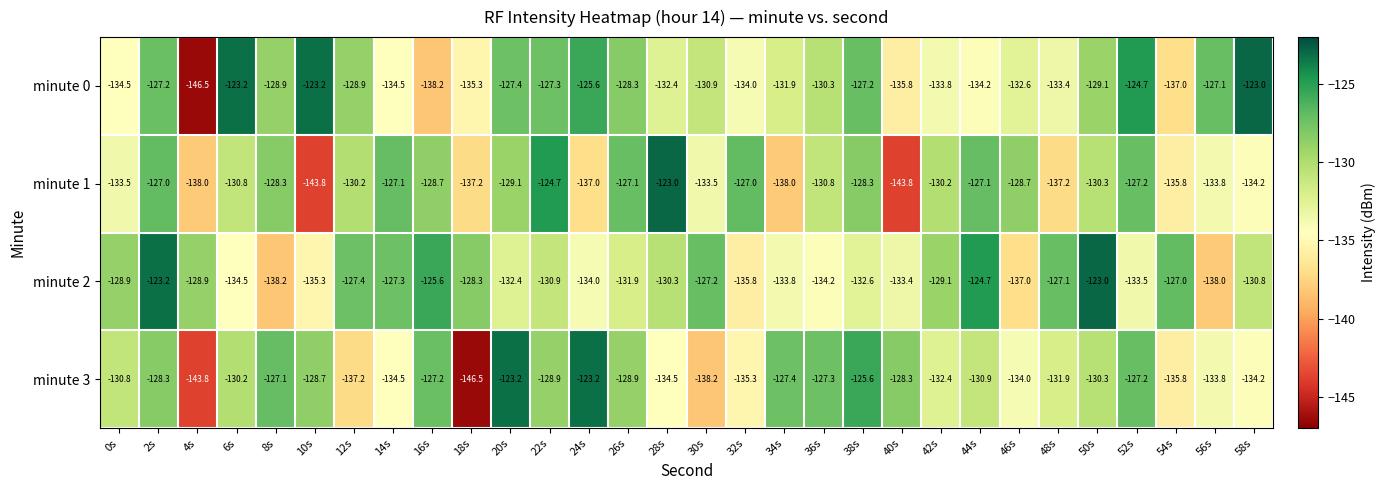

At which category is the sum across all series the highest?

2s